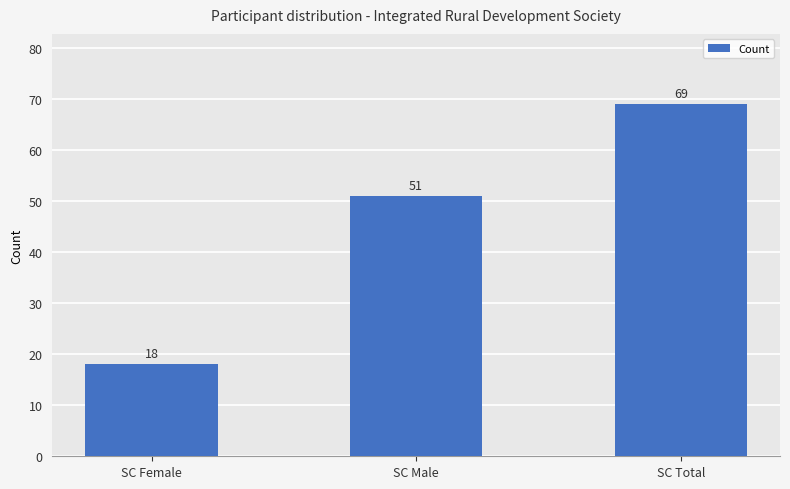

Which category has the lowest value across all series?

SC Female